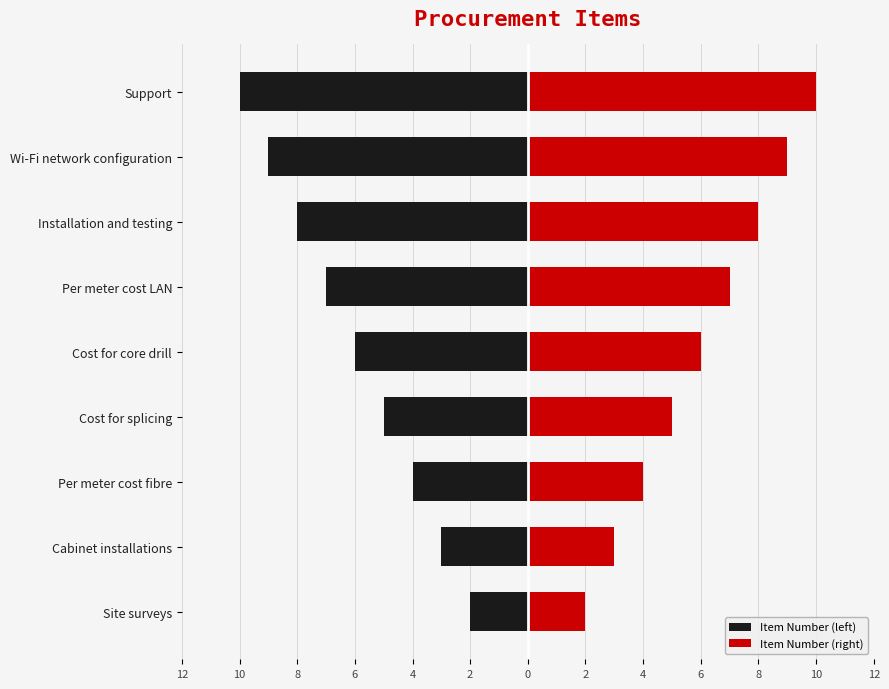

Which series has the largest total across all categories?

Item Number (right)